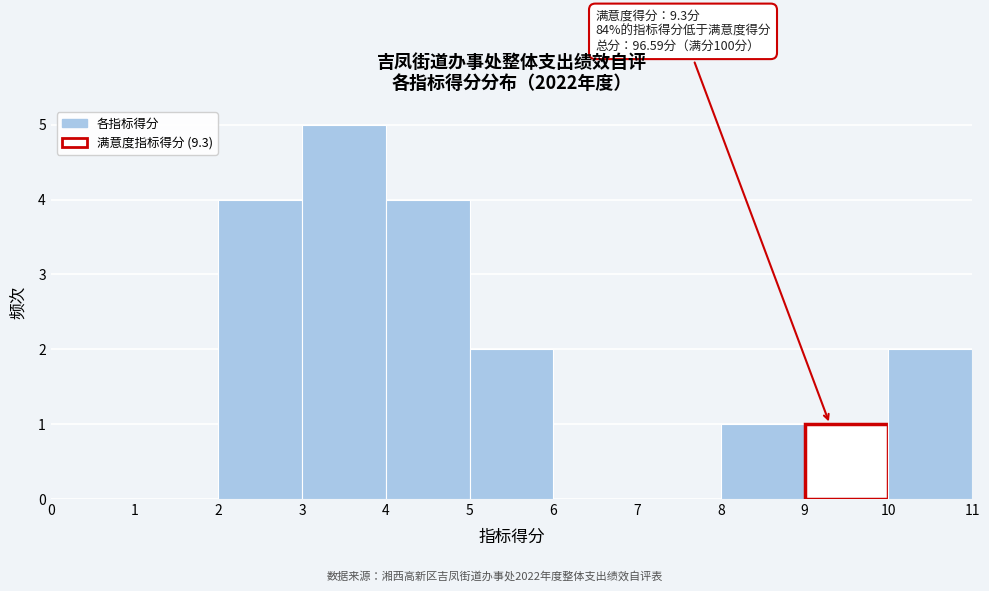

Over which range of the x-axis is the bar tallest?

3 to 4